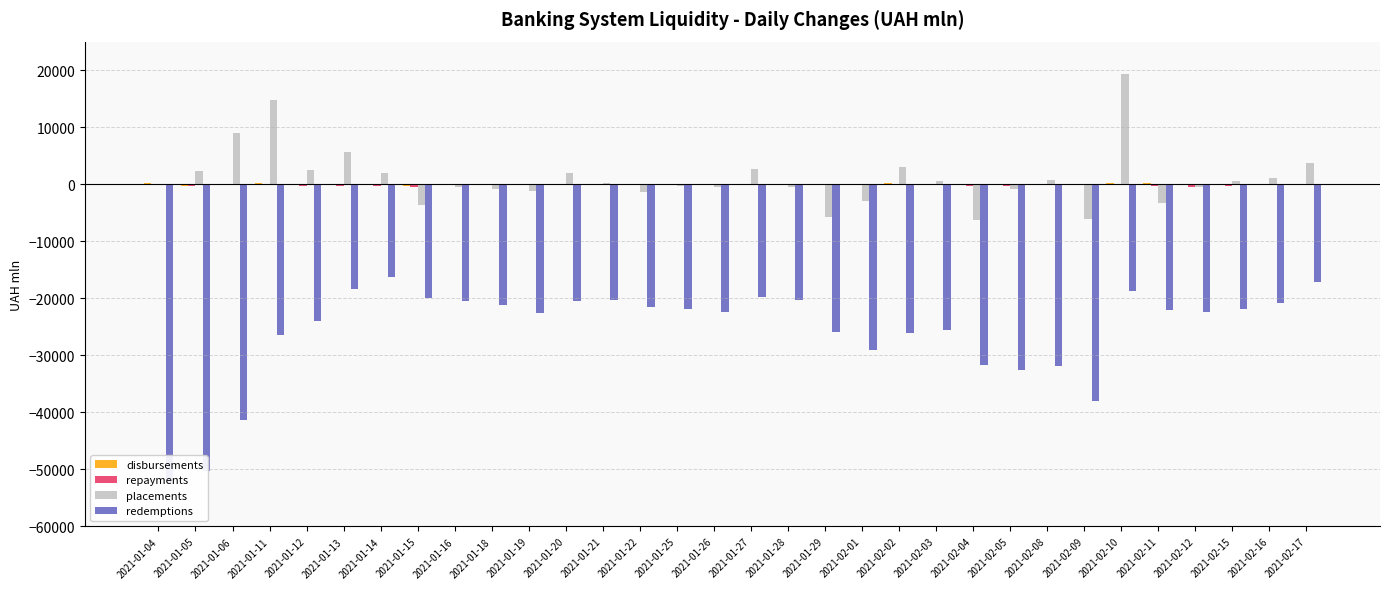

Which series changed the most between 2021-01-19 and 2021-02-02?

placements